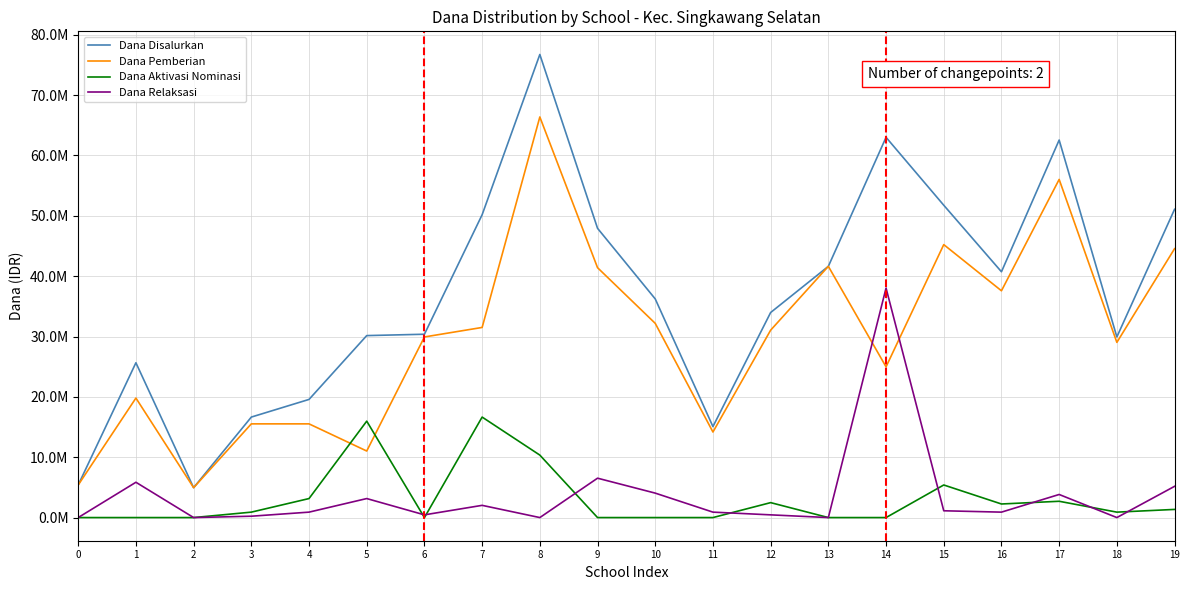

Is it true that Dana Relaksasi equals 900000 at 16?

True